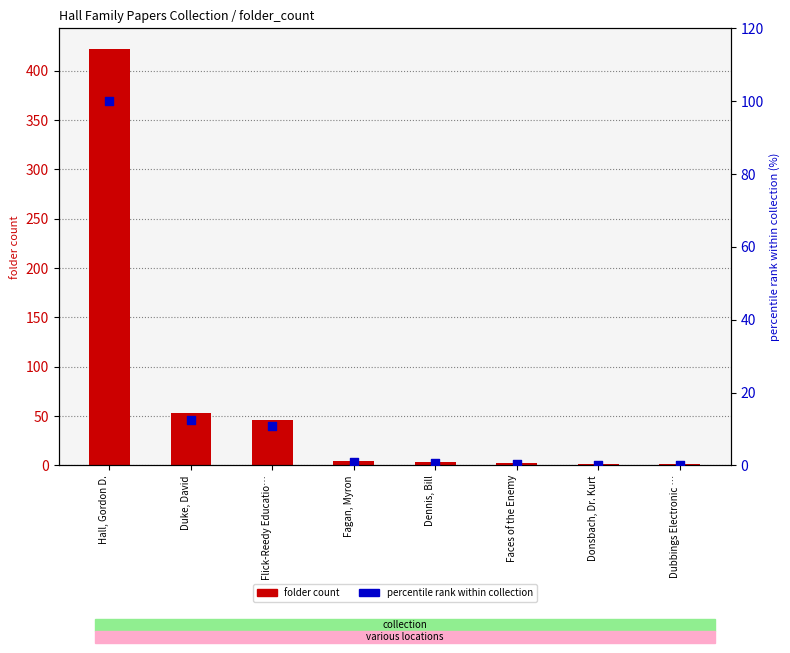

Which series contains the highest Y value?

folder count